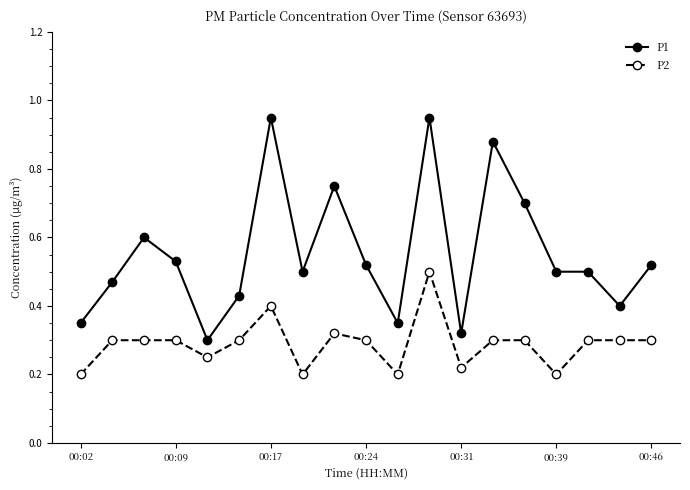

List the series in order of their overall mean, highest first.

P1, P2